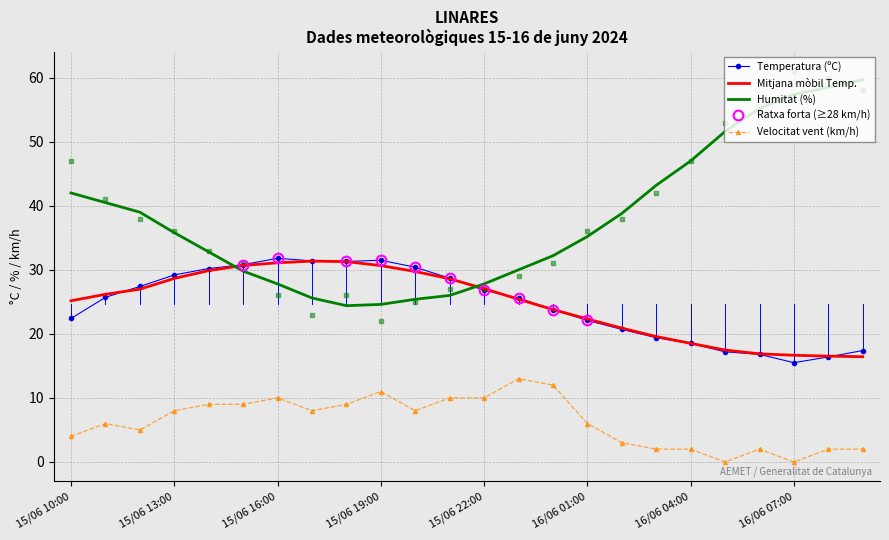

Which series has the largest total across all categories?

Humitat (%)